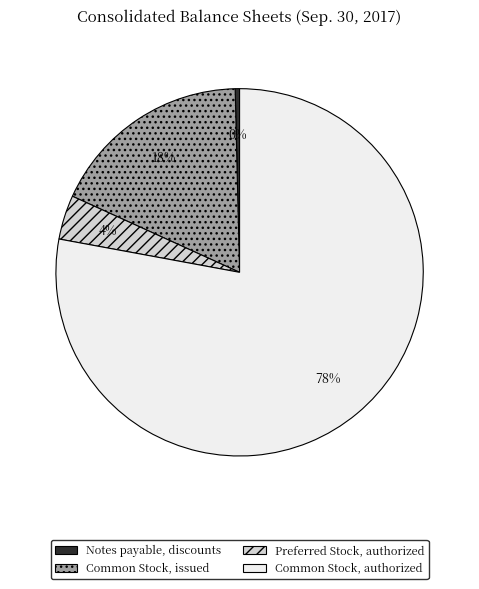

What is the largest slice in the pie chart?

Common Stock, authorized